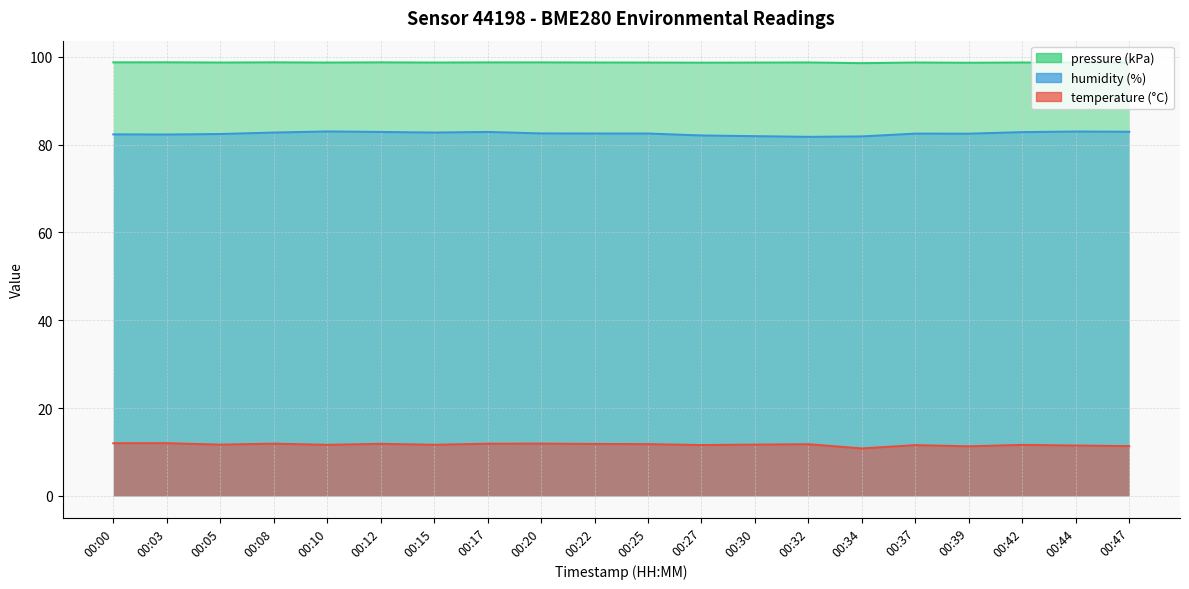

What is the total value across all series at 00:27?

192.3